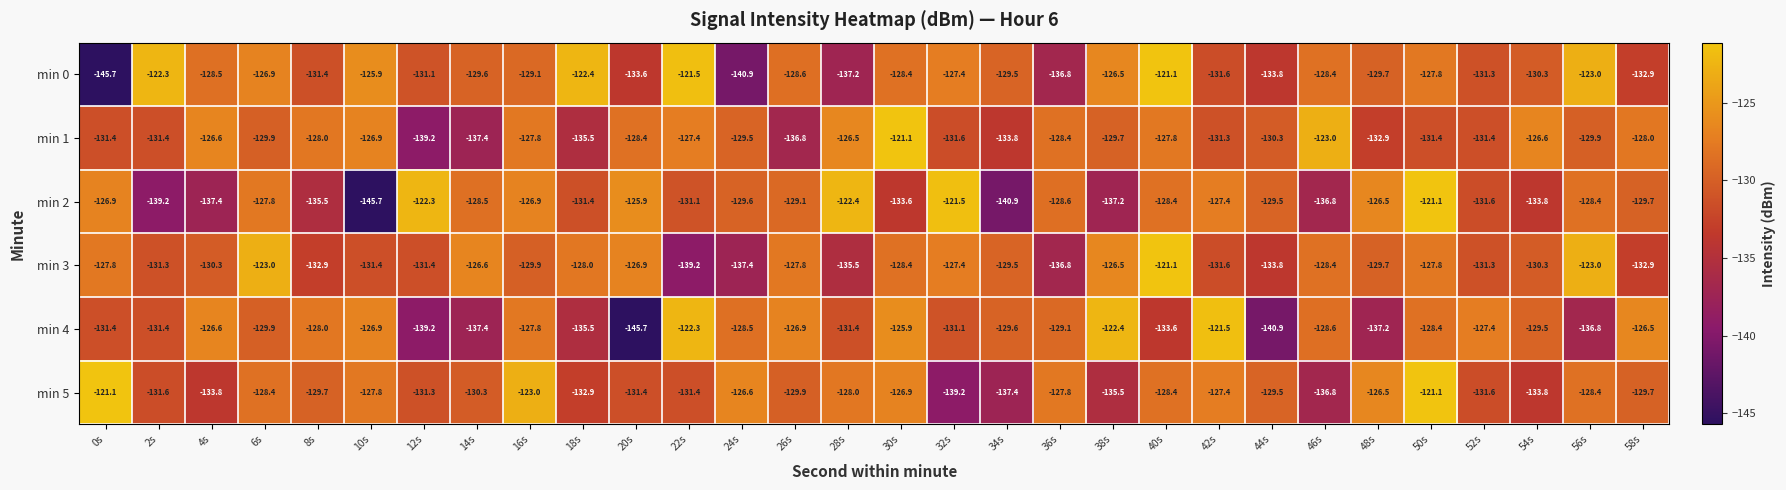

What is the sum of all min 5 values?

-3897.2